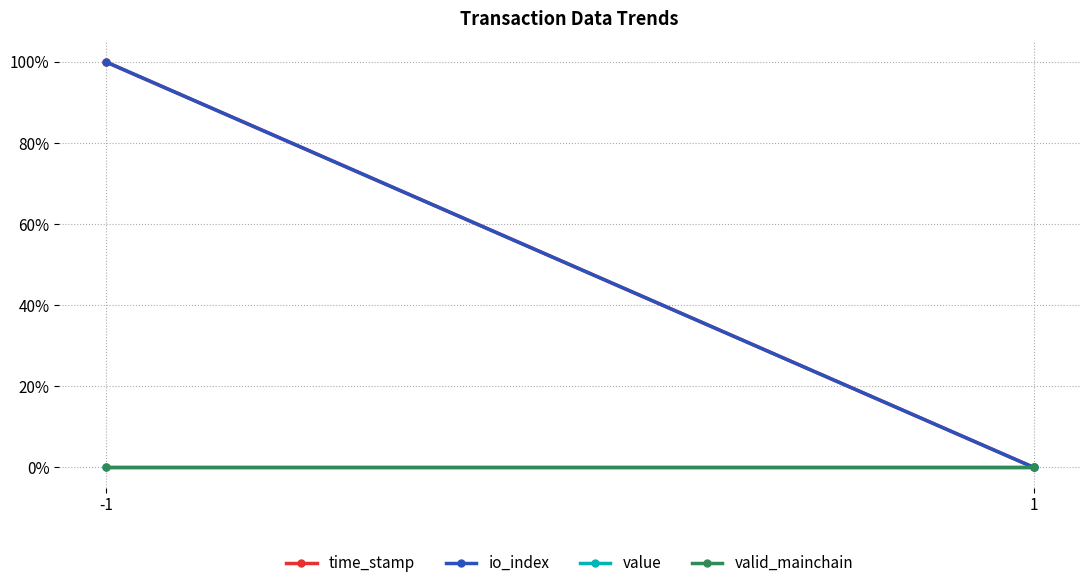

Is it true that time_stamp equals 0 at -1?

False